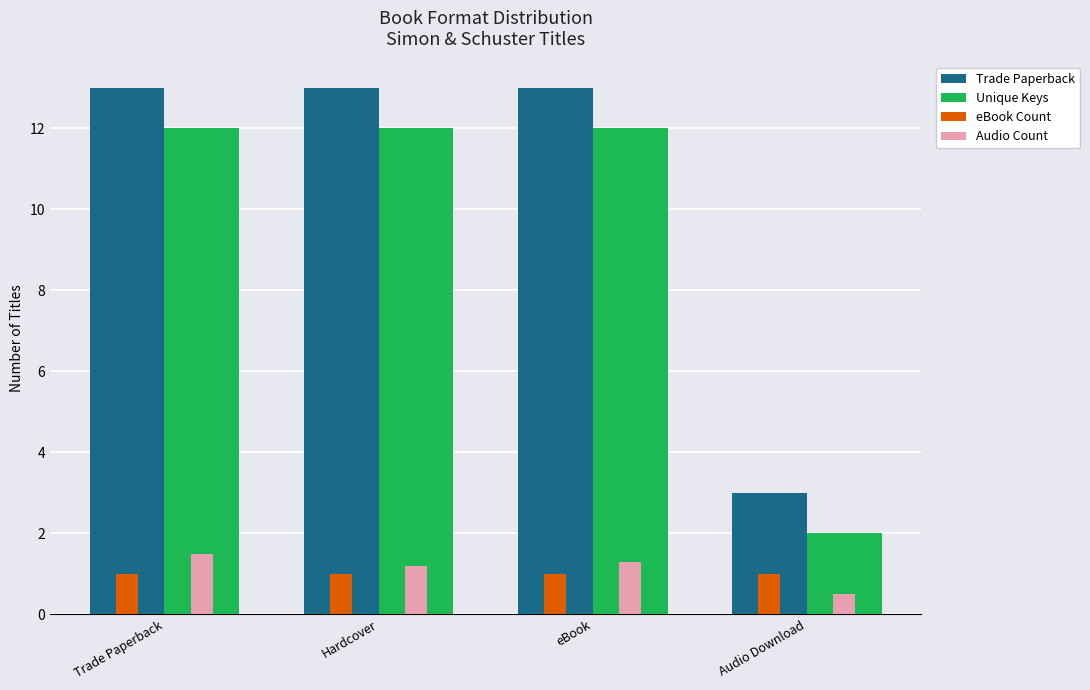

At Trade Paperback, list the series in order from smallest to largest.

eBook Count, Audio Count, Unique Keys, Trade Paperback